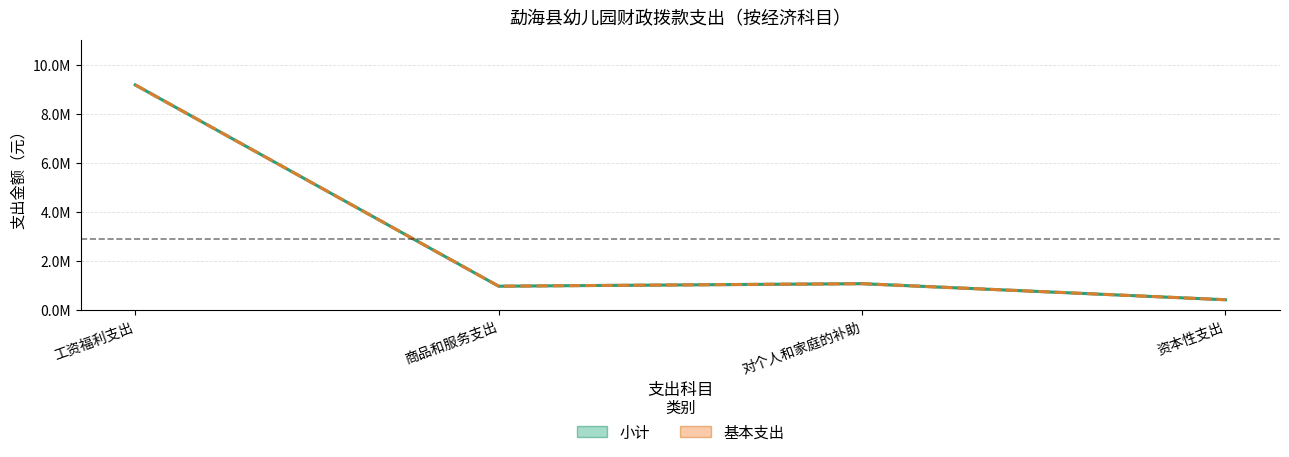

True or false: 小计 (线) and 基本支出 (线) intersect in this chart.

False